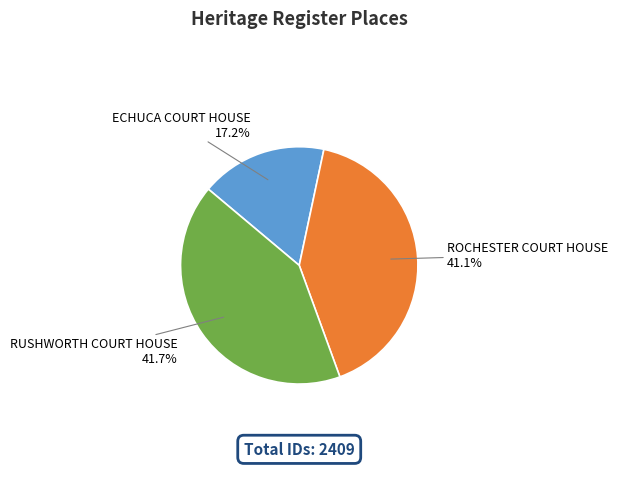

How many slices are in this pie chart?

3